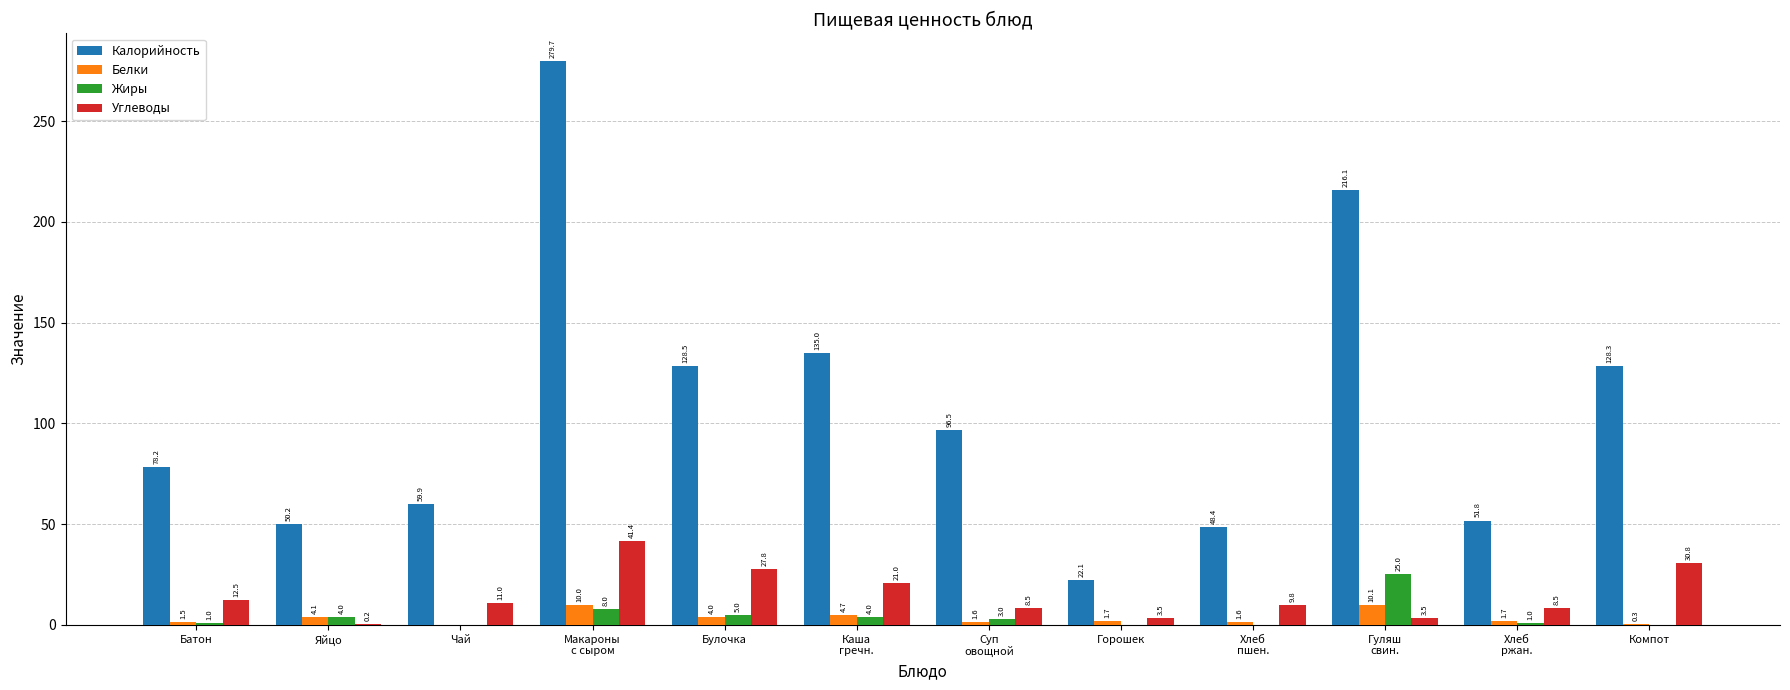

Which series has the widest spread of values?

Калорийность